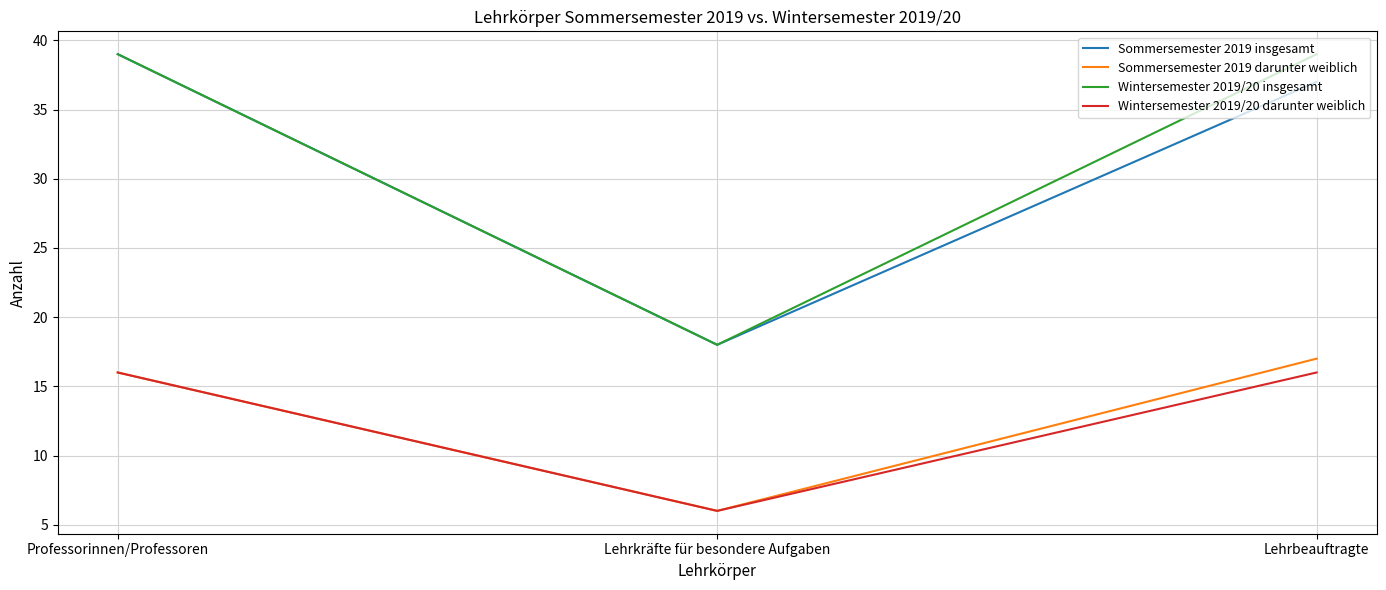

At which category does the chart reach its minimum across all series?

Lehrkräfte für besondere Aufgaben